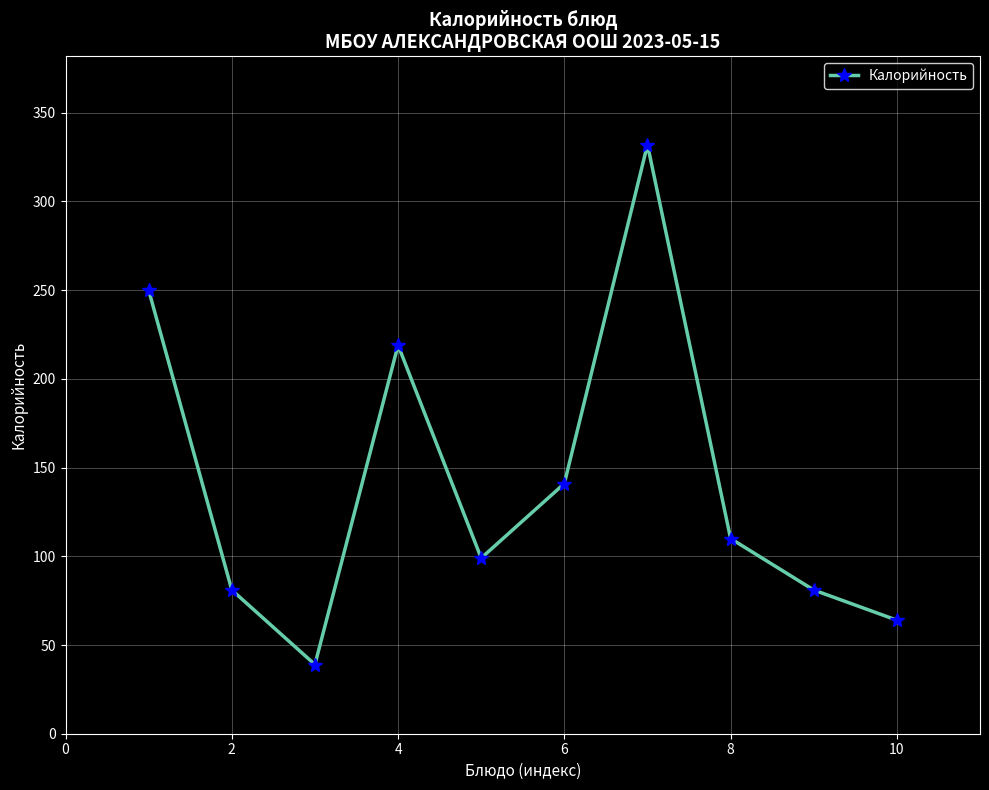

How many lines are shown in the chart?

1